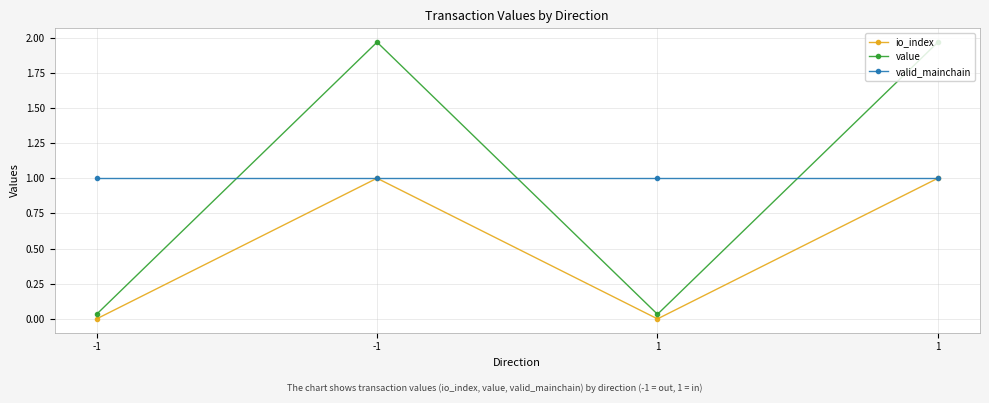

How many lines are shown in the chart?

3